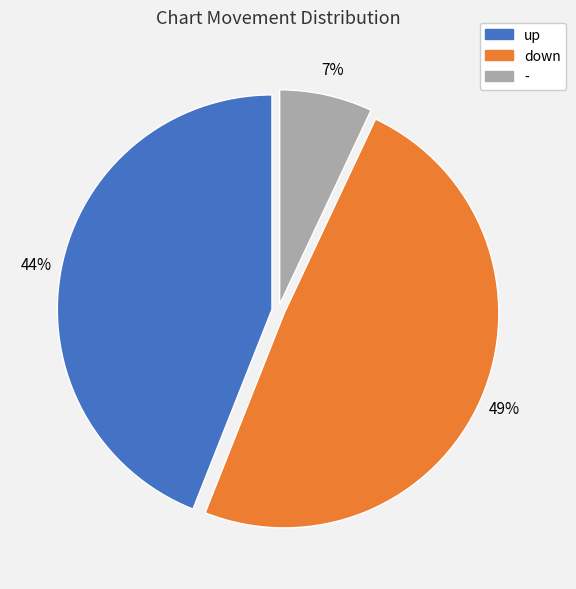

Is it true that down is 49% of the pie?

True